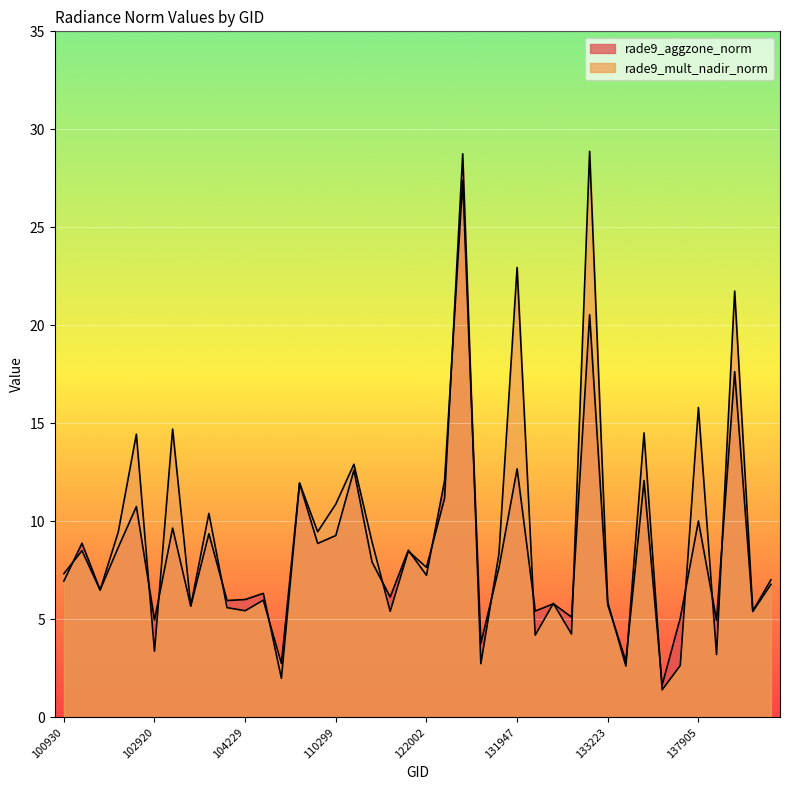

What is the value of the rade9_aggzone_norm point at the 19th from the left?

6.1